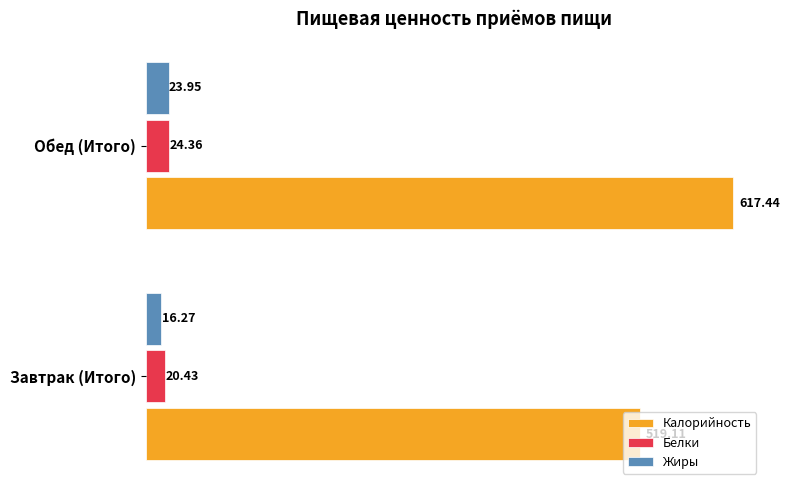

At which category is the sum across all series the highest?

Обед (Итого)